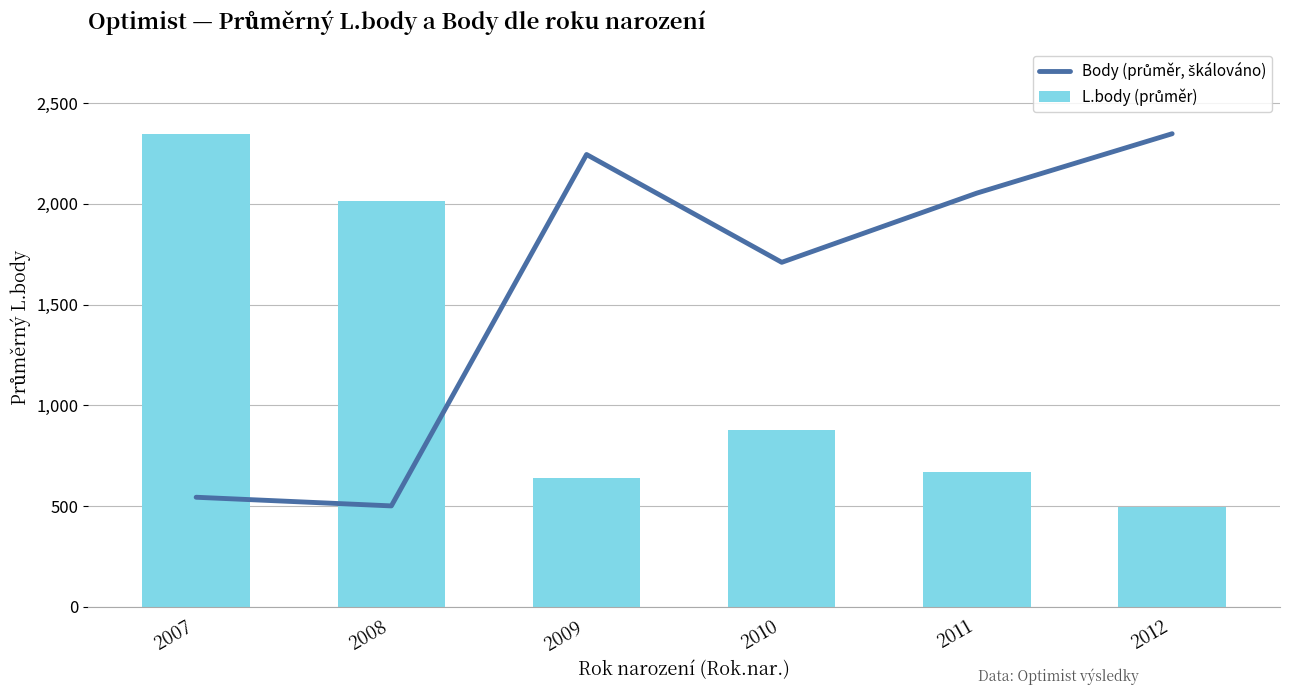

How many values in the L.body (průměr) series are below 879?

3